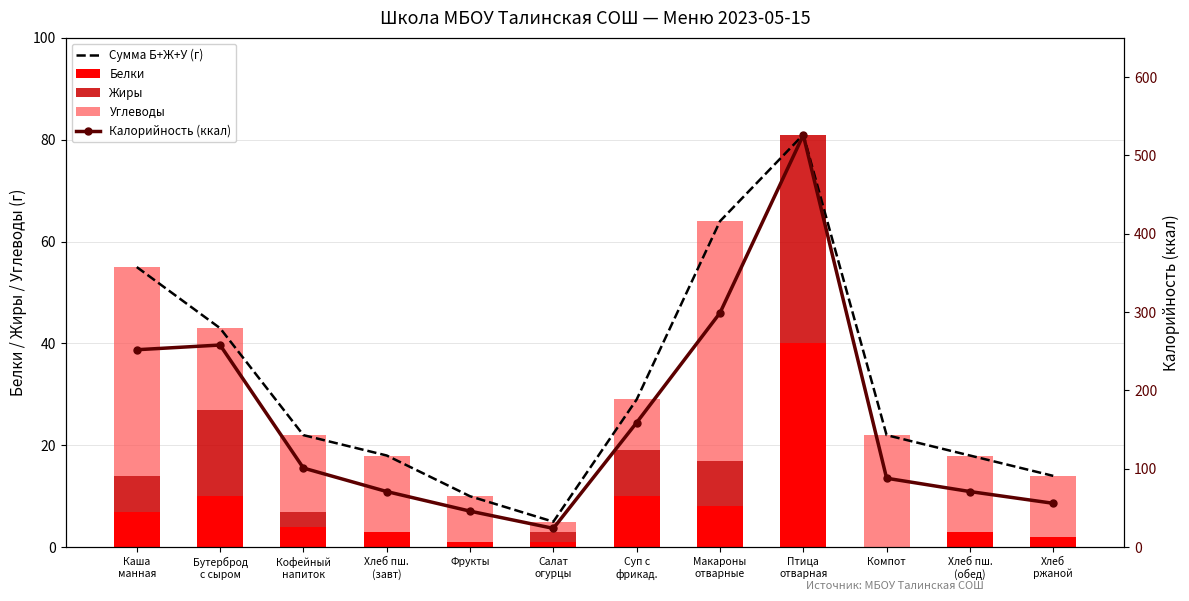

Count the number of categories in the chart.

12